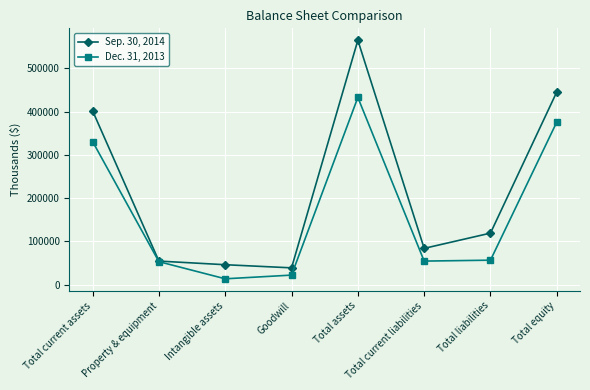

Which series has the largest range (max minus min)?

Sep. 30, 2014